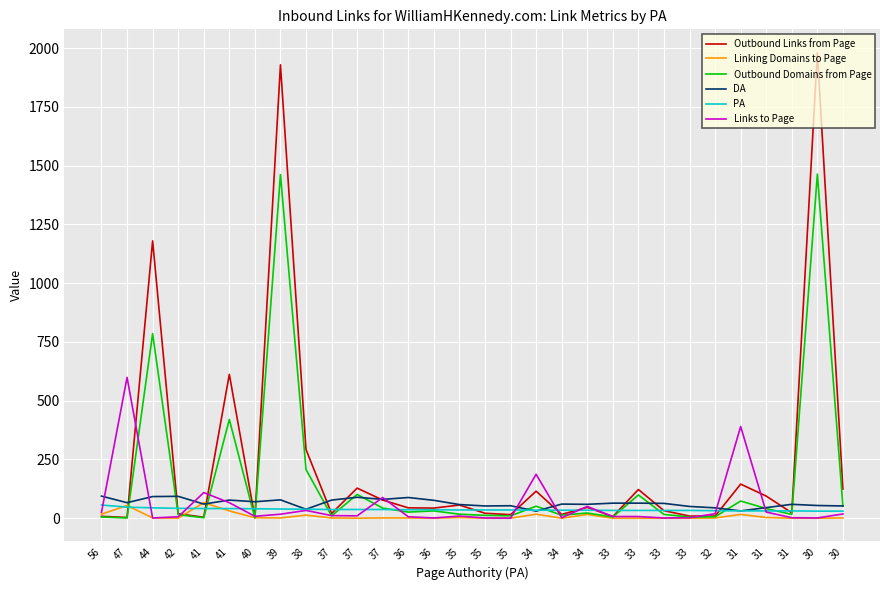

The Links to Page series shows 35 at 56. True or false?

False